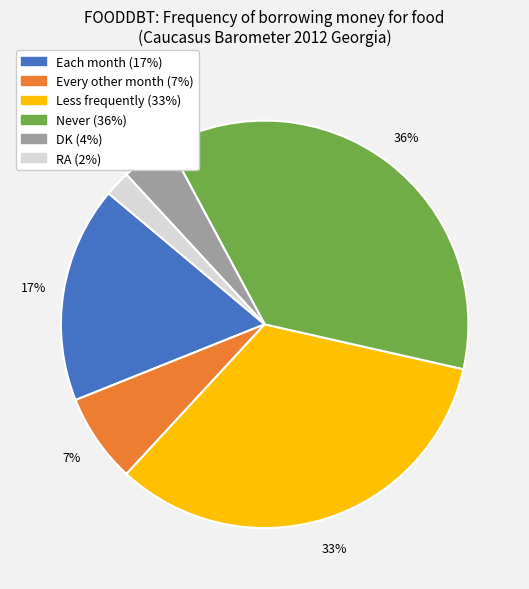

To the nearest percent, what percentage of the pie is DK?

4%